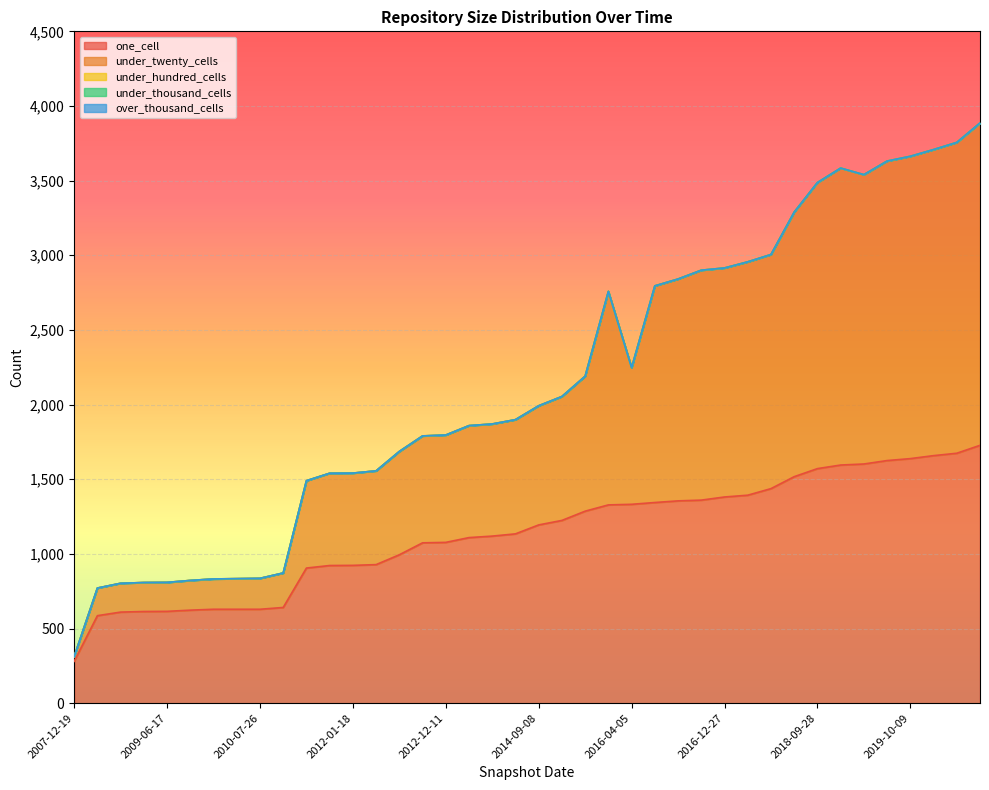

Does the chart display data point markers on the line(s)?

No